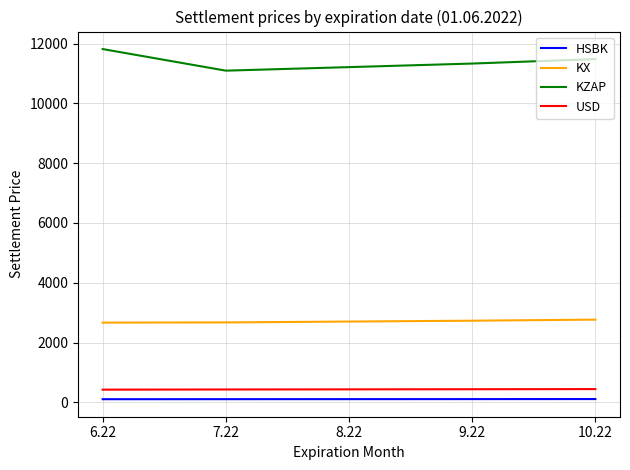

True or false: USD has a value of 440.7 at 9.22.

True